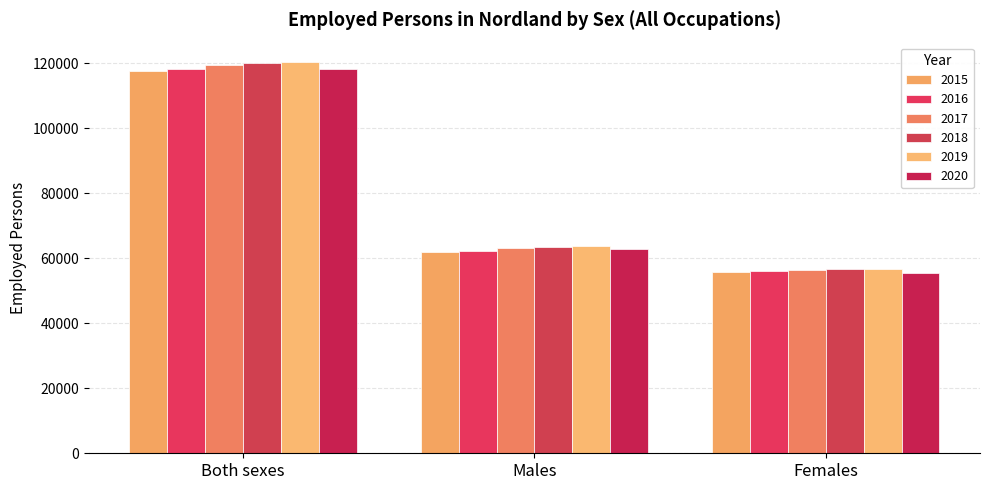

Reading left to right, what are all the values shown in this chart?

2015: 117439	61827	55612
2016: 118269	62351	55918
2017: 119288	63033	56255
2018: 120027	63452	56575
2019: 120282	63647	56635
2020: 118331	62936	55395